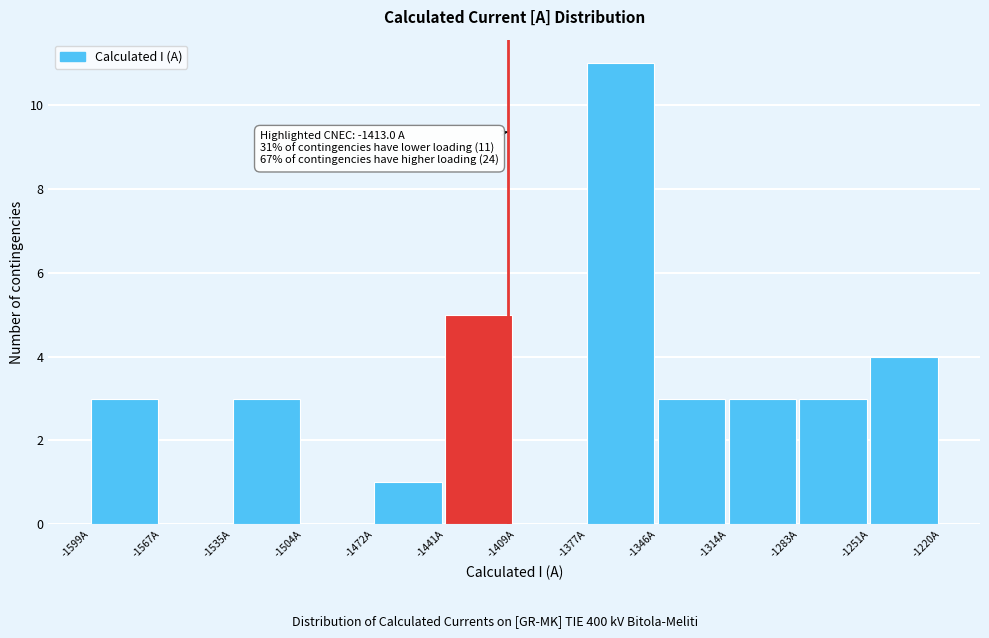

Over which range of the x-axis is the bar tallest?

-1380 to -1345